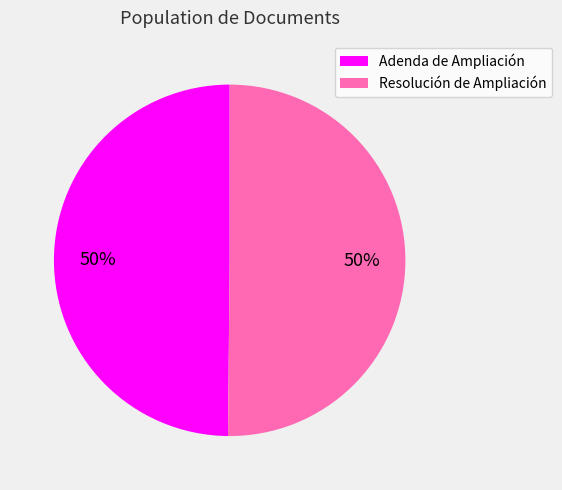

Count the number of slices in the pie.

2